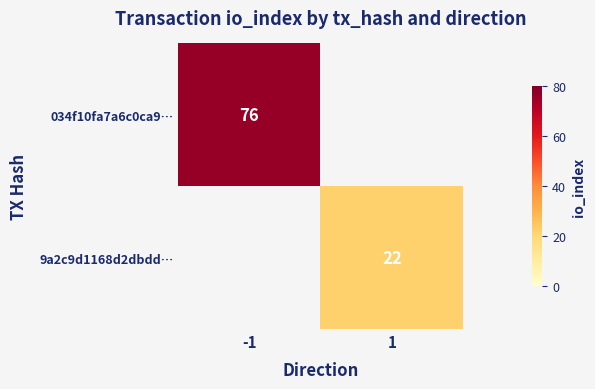

True or false: 9a2c9d1168d2dbdd… has a value of 22 at 1.

True